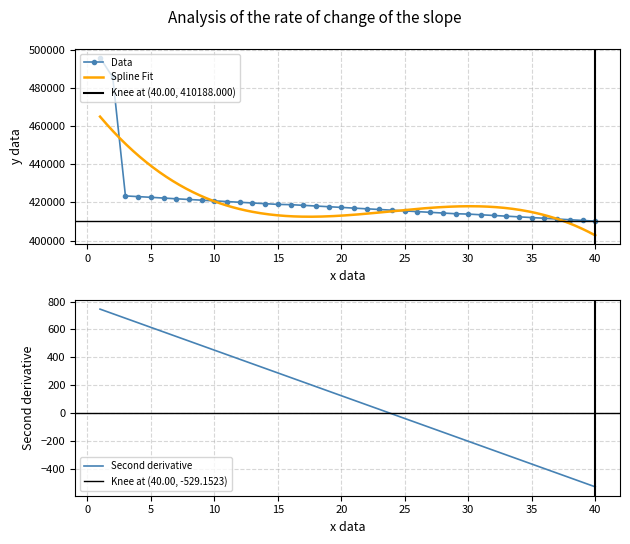

What is the sum of all values?

16820828